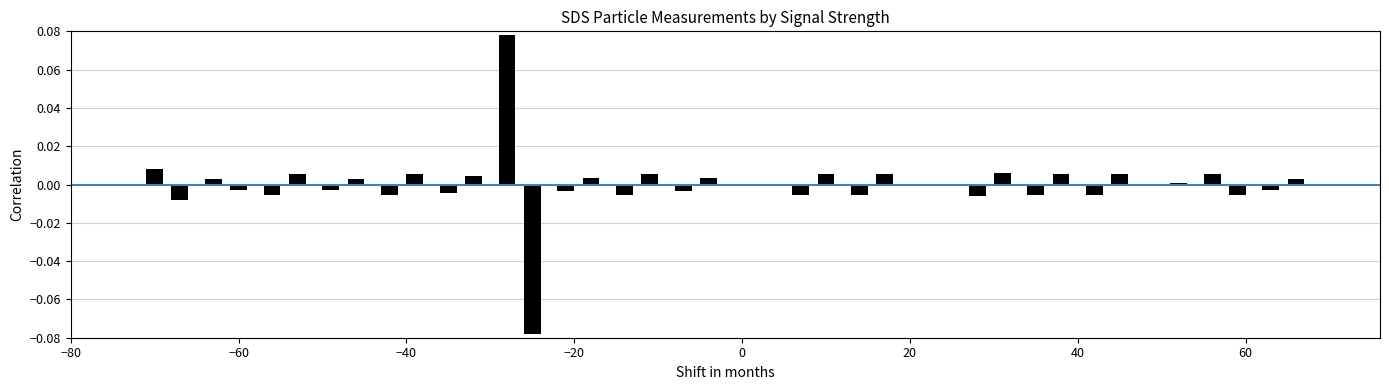

Does the chart contain stacked bars?

No